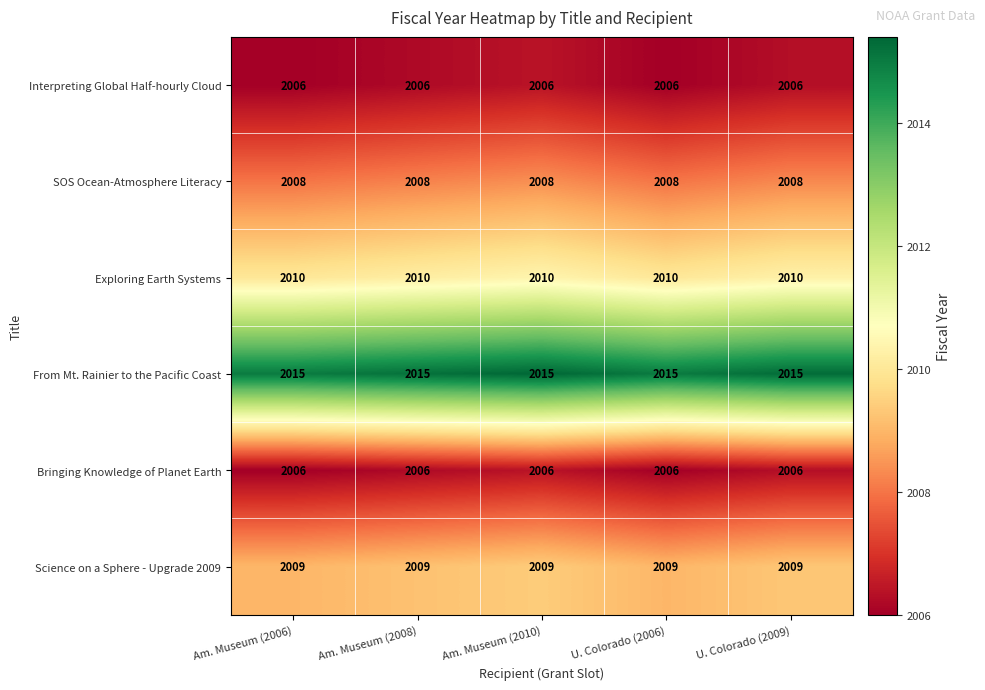

Which series has the largest total across all categories?

From Mt. Rainier to the Pacific Coast